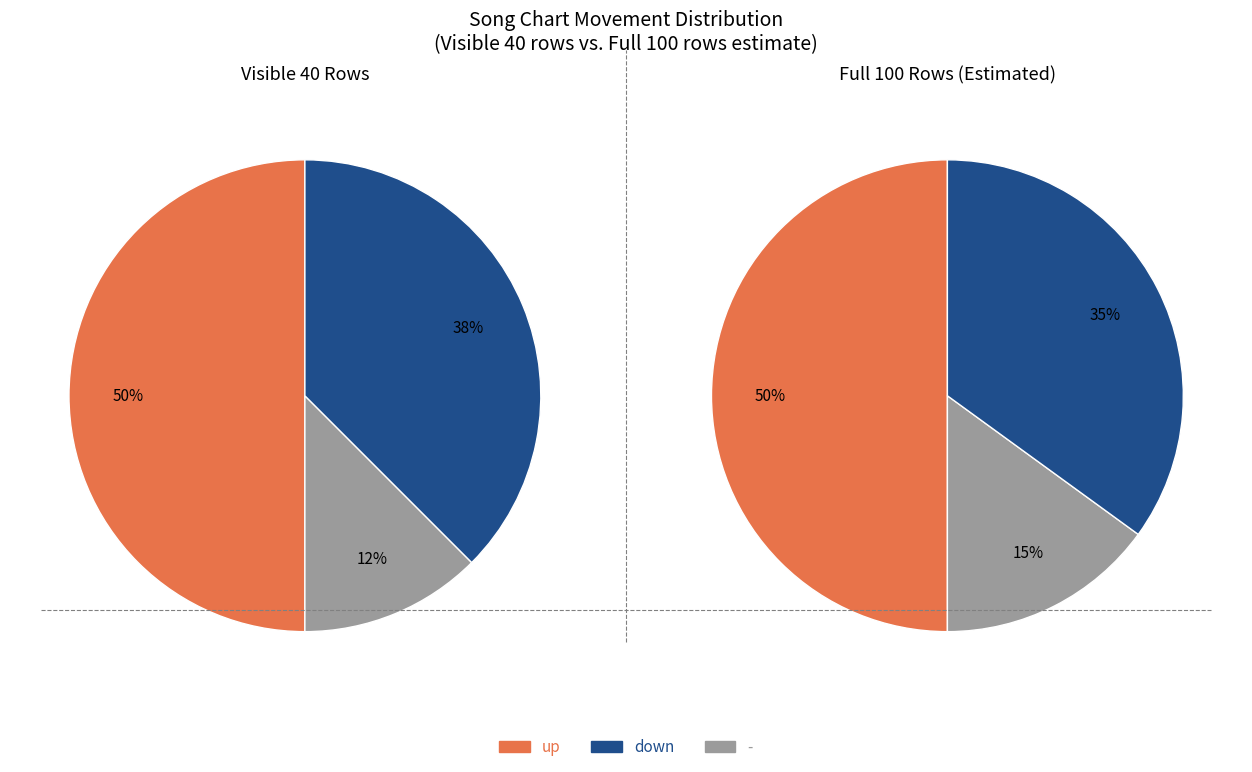

Which category has the biggest portion of the pie?

up